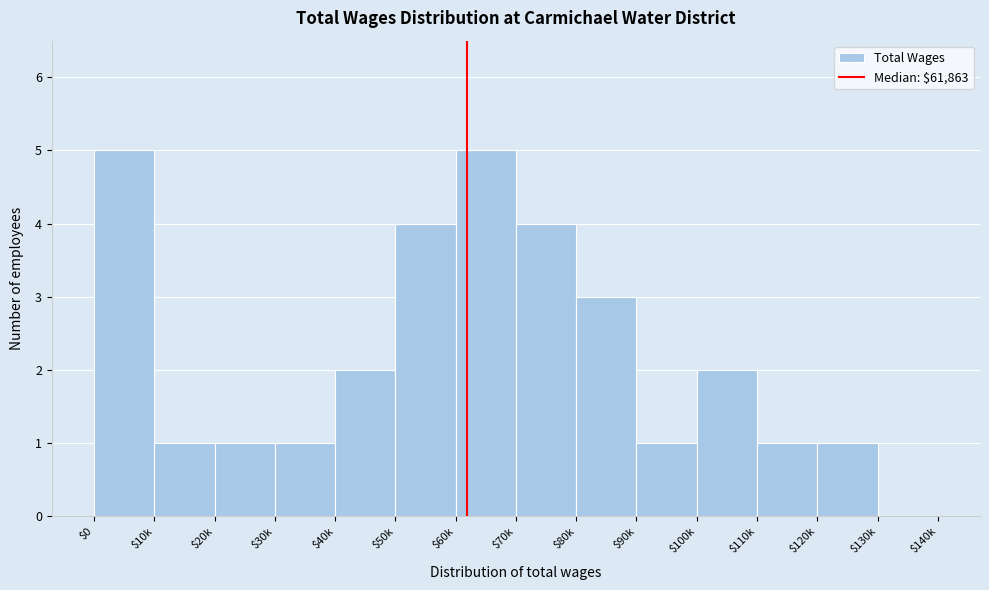

What is the sum of all values?

31